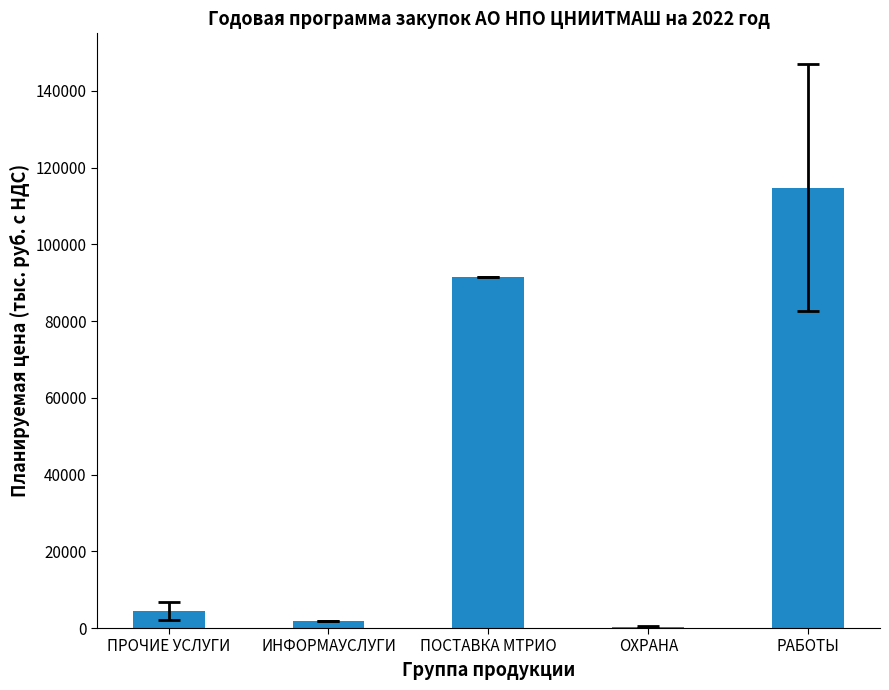

What is the sum of the values at ПОСТАВКА МТРИО and ПРОЧИЕ УСЛУГИ?

96075.3